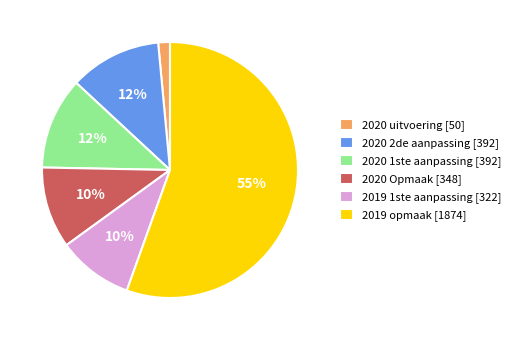

To the nearest percent, what is the average slice percentage?

17%